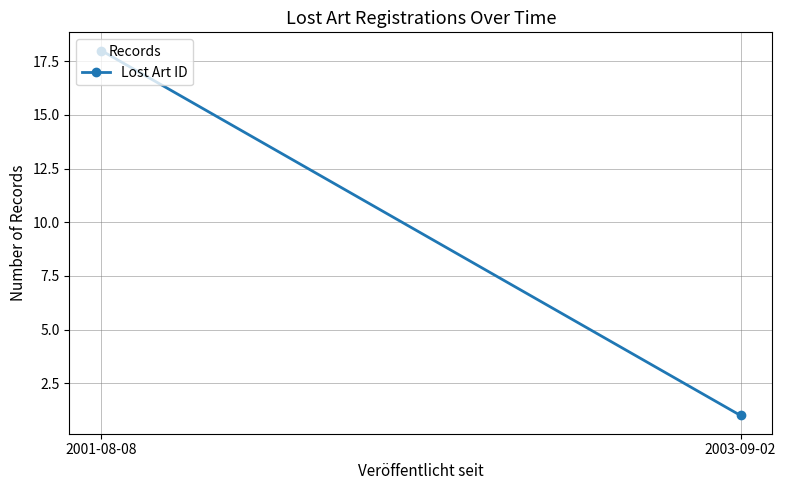

What is the average value?

10